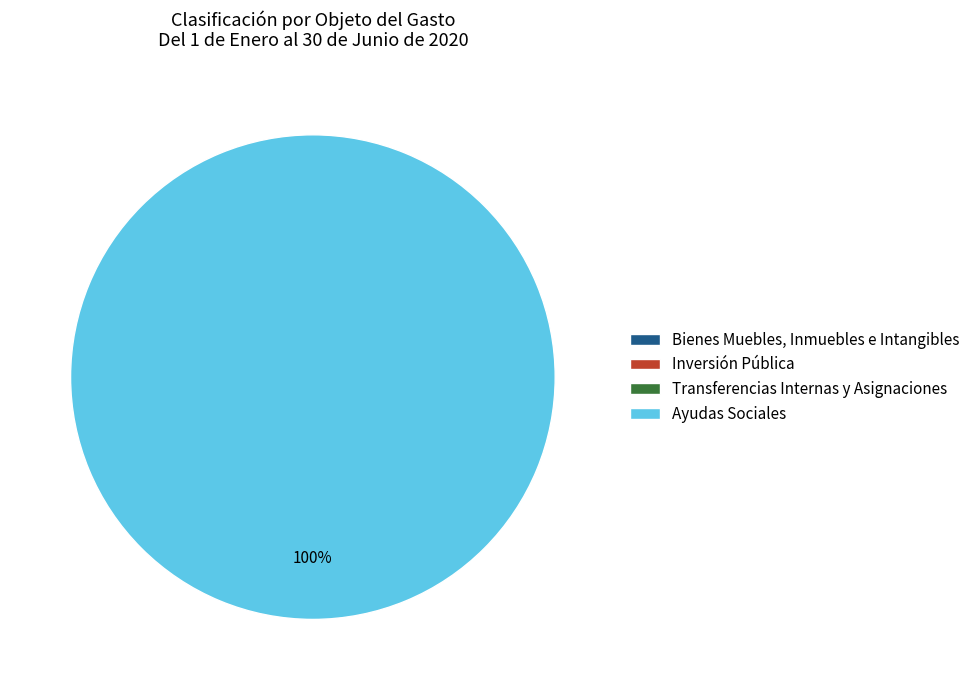

Rank the categories by value from lowest to highest.

Bienes Muebles, Inmuebles e Intangibles, Inversión Pública, Transferencias Internas y Asignaciones, Ayudas Sociales